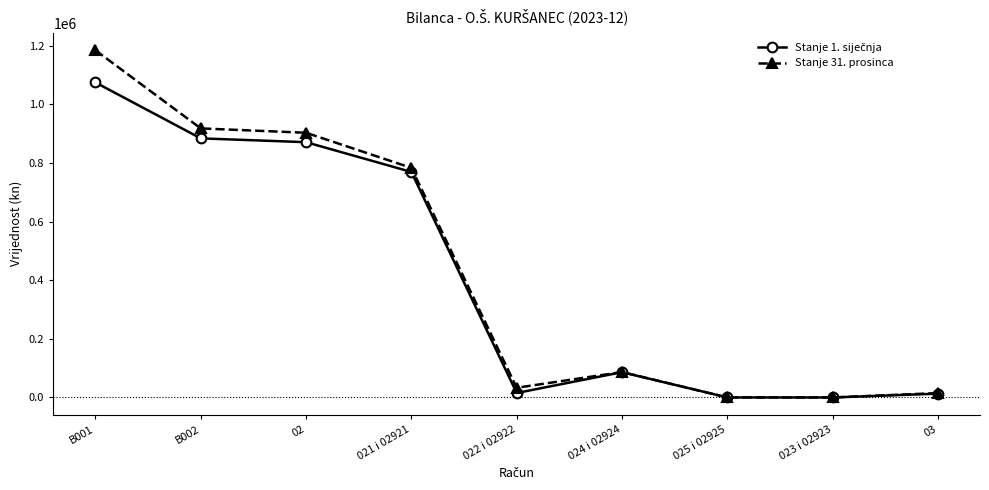

What is the maximum value shown in the chart?

1184416.6